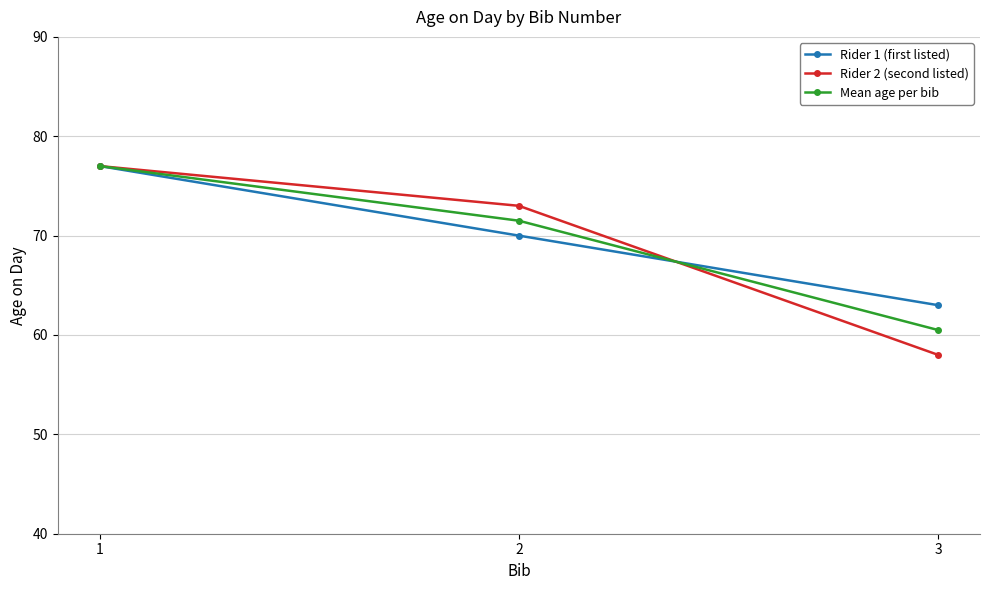

At how many categories does at least one series exceed 60?

3